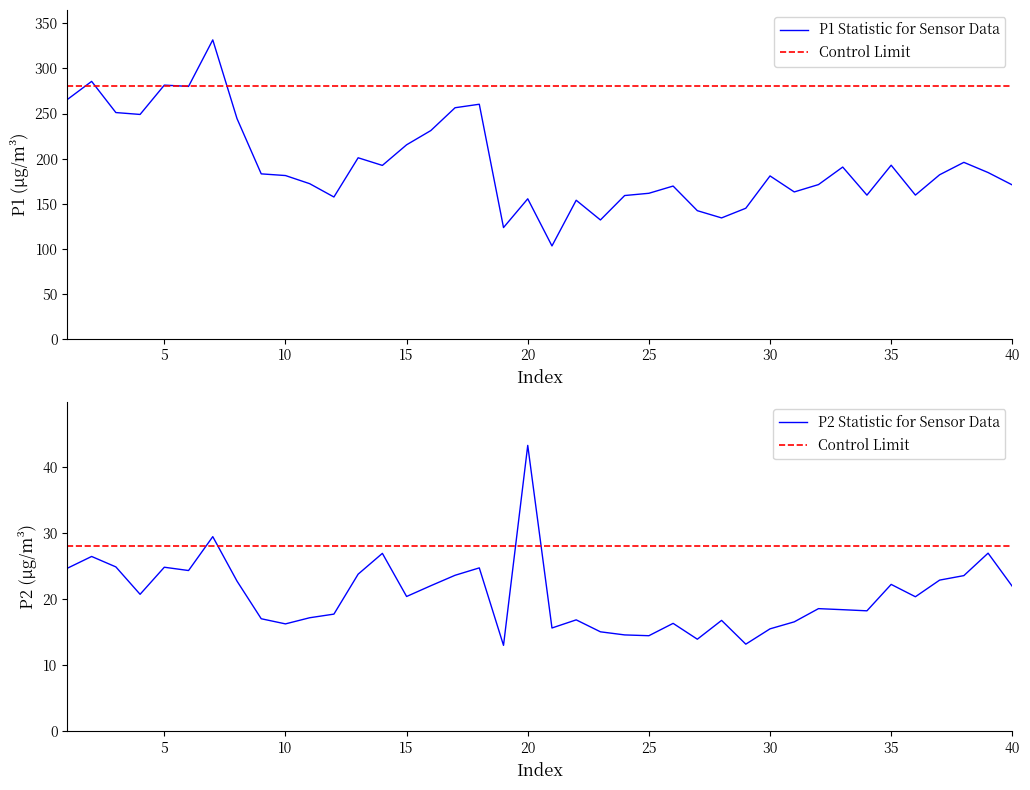

The P2 Statistic for Sensor Data series shows 20.7 at 25. True or false?

False